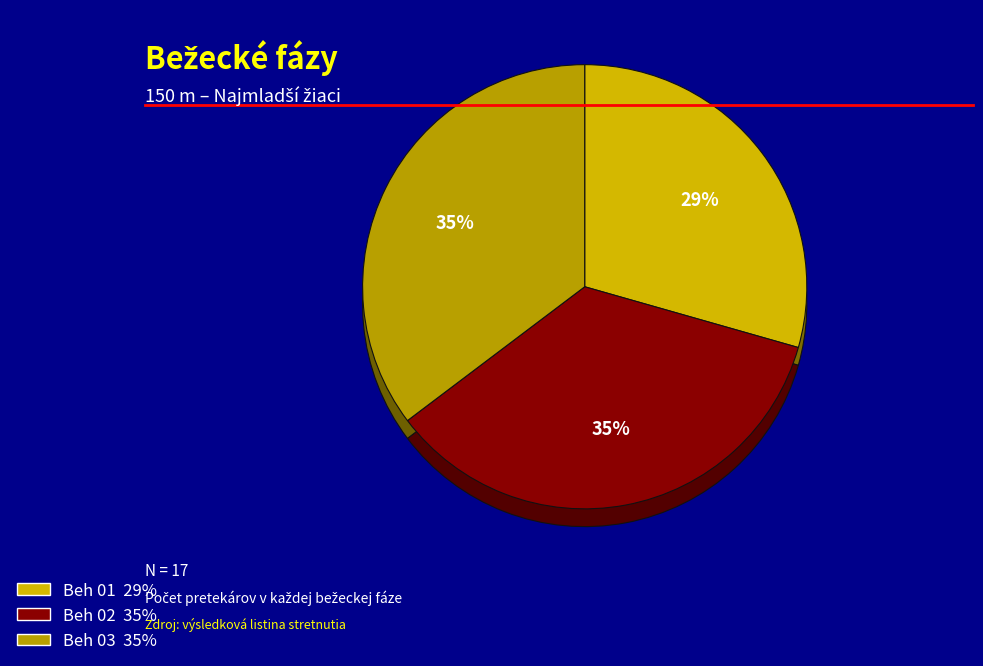

Is there a majority slice in this chart?

No